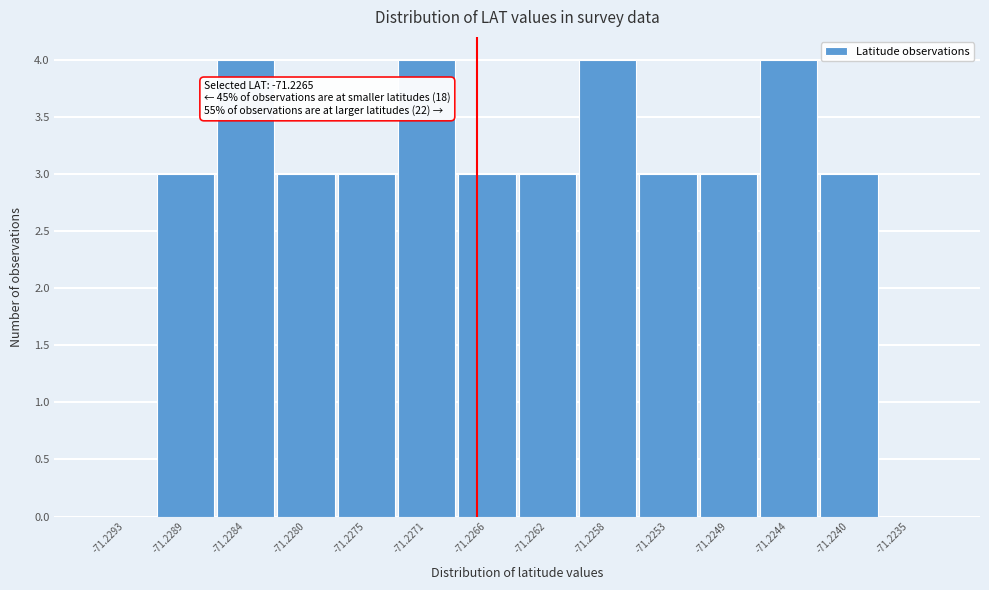

Reading left to right, list all the values displayed in this chart.

-71.2293=0	-71.2289=3	-71.2284=4	-71.2280=3	-71.2275=3	-71.2271=4	-71.2266=3	-71.2262=3	-71.2258=4	-71.2253=3	-71.2249=3	-71.2244=4	-71.2240=3	-71.2235=0